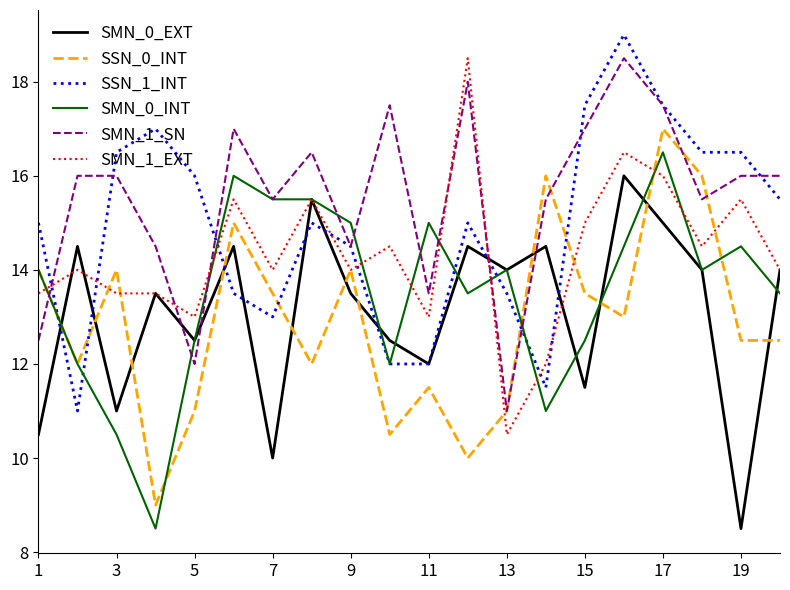

After their last crossing, which series has the higher values: SMN_1_SN or SMN_1_EXT?

SMN_1_SN